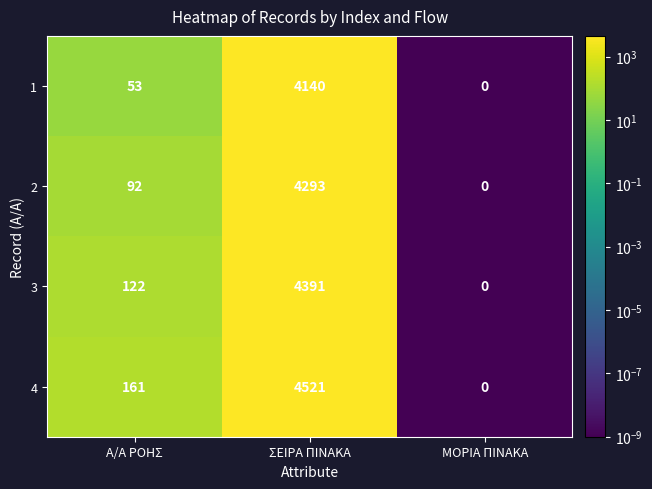

What is the average value of the 2 series?

1462